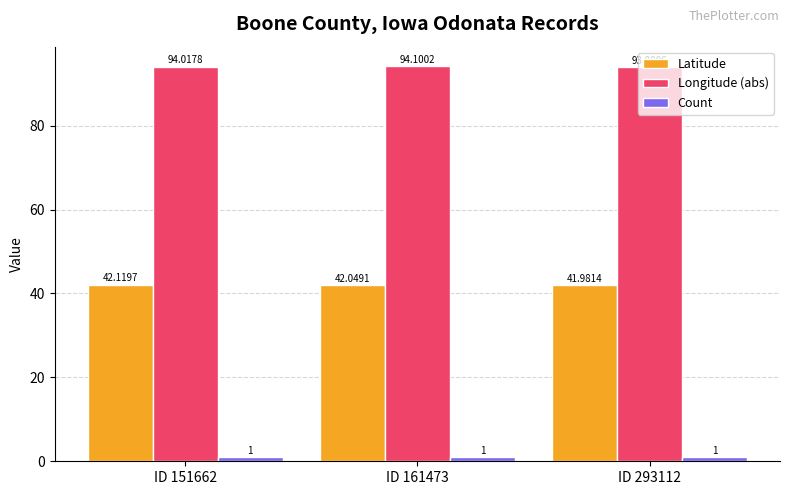

Between ID 151662 and ID 293112, which series saw the biggest shift?

Latitude